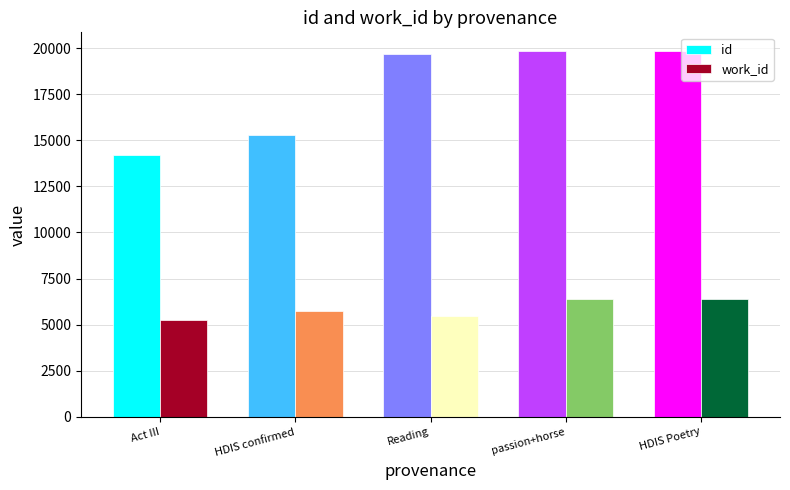

What is the value of the id bar at the 5th from the left?

19859